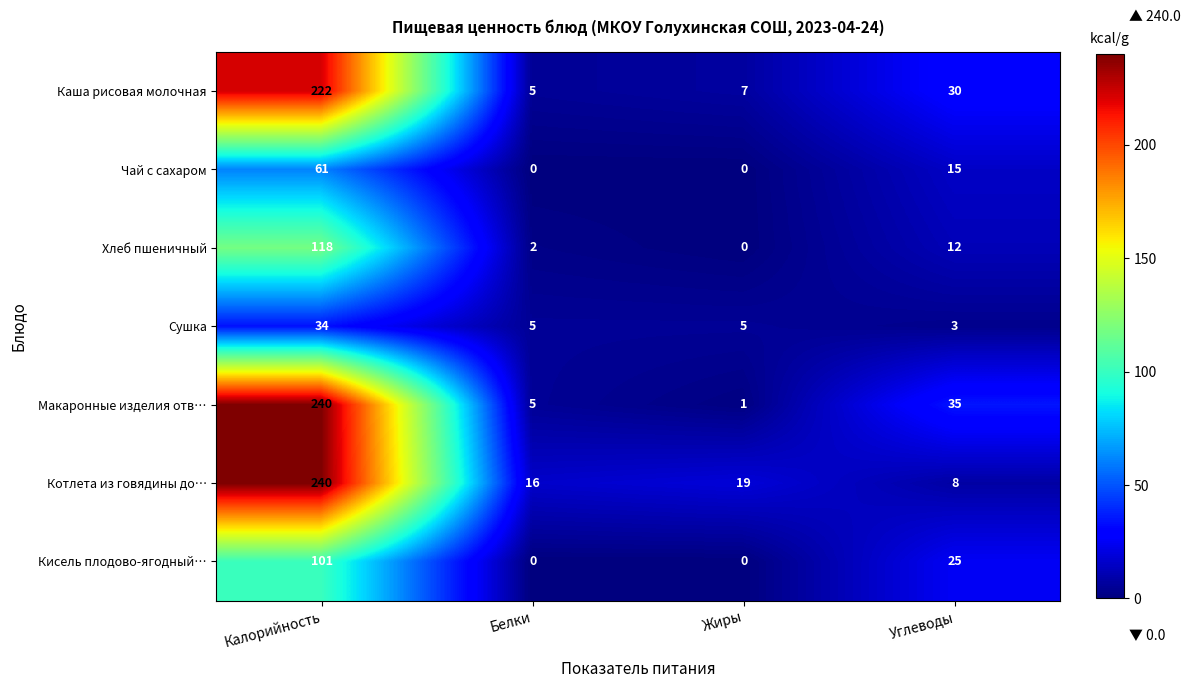

Is it true that Макаронные изделия отв… equals 240 at Калорийность?

True